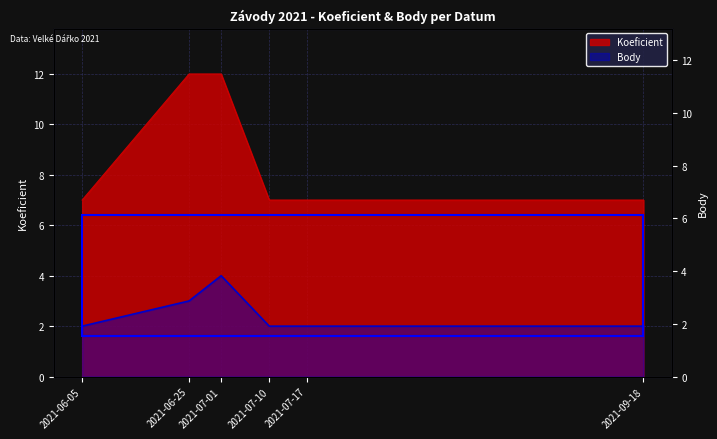

True or false: Body has a value of 3 at 2021-07-17.

False